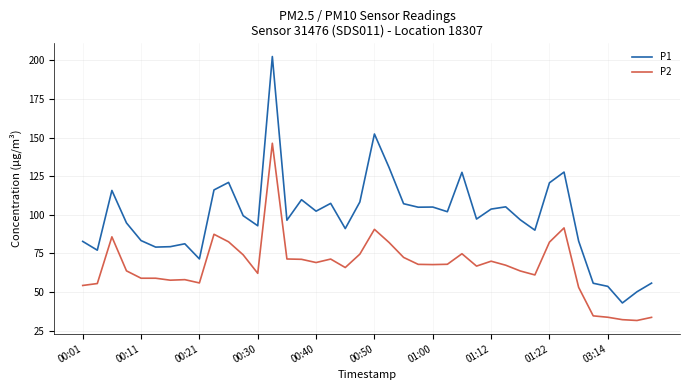

What is the maximum value for P1?

202.6